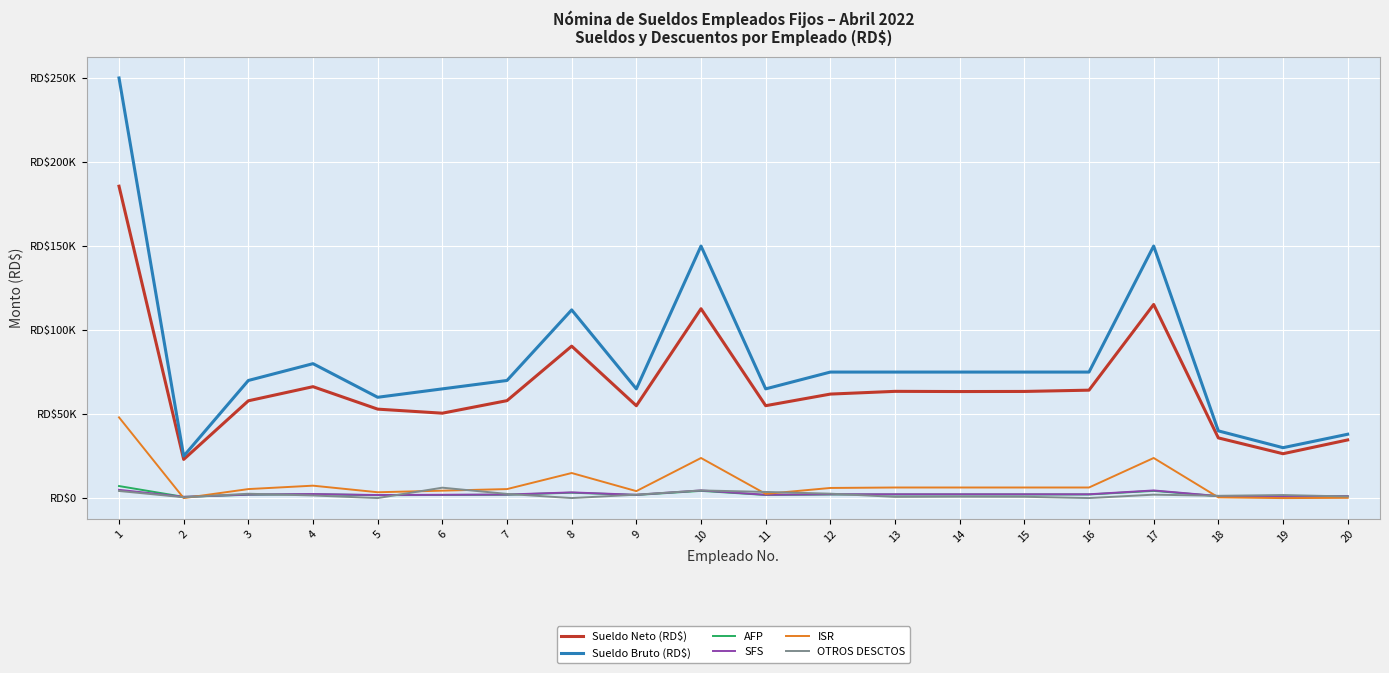

Reading left to right, transcribe all the data shown in this chart.

Sueldo Neto (RD$): 1=185593.0	2=23022.3	3=57902.0	4=66308.9	5=52942.3	6=50527.2	7=57998.1	8=90427.7	9=54959.8	10=112689.1	11=54987.1	12=61899.0	13=63525.1	14=63411.1	15=63470.1	16=64233.1	17=115221.9	18=35827.9	19=26410.5	20=34616.0
Sueldo Bruto (RD$): 1=250000.0	2=25000.0	3=70000.0	4=80000.0	5=60000.0	6=65000.0	7=70000.0	8=112000.0	9=65000.0	10=150000.0	11=65000.0	12=75000.0	13=75000.0	14=75000.0	15=75000.0	16=75000.0	17=150000.0	18=40000.0	19=30000.0	20=38000.0
AFP: 1=7175.0	2=717.5	3=2009.0	4=2296.0	5=1722.0	6=1865.5	7=2009.0	8=3214.4	9=1865.5	10=4305.0	11=1865.5	12=2152.5	13=2152.5	14=2152.5	15=2152.5	16=2152.5	17=4305.0	18=1148.0	19=861.0	20=1090.6
SFS: 1=4943.8	2=760.0	3=2128.0	4=2432.0	5=1824.0	6=1976.0	7=2128.0	8=3404.8	9=1976.0	10=4560.0	11=1976.0	12=2280.0	13=2280.0	14=2280.0	15=2280.0	16=2280.0	17=4560.0	18=1216.0	19=912.0	20=1155.2
ISR: 1=48053.2	2=0.0	3=5368.5	4=7400.9	5=3486.7	6=4427.6	7=5368.5	8=14928.1	9=4157.6	10=23866.6	11=2501.9	12=6039.4	13=6309.4	14=6309.4	15=6309.4	16=6309.4	17=23866.6	18=442.6	19=0.0	20=160.4
OTROS DESCTOS: 1=4235.0	2=500.2	3=2592.5	4=1562.2	5=25.0	6=6203.7	7=2496.4	8=25.0	9=2041.2	10=4579.3	11=3669.5	12=2629.2	13=733.0	14=847.0	15=788.0	16=25.0	17=2046.5	18=1365.5	19=1816.5	20=977.8